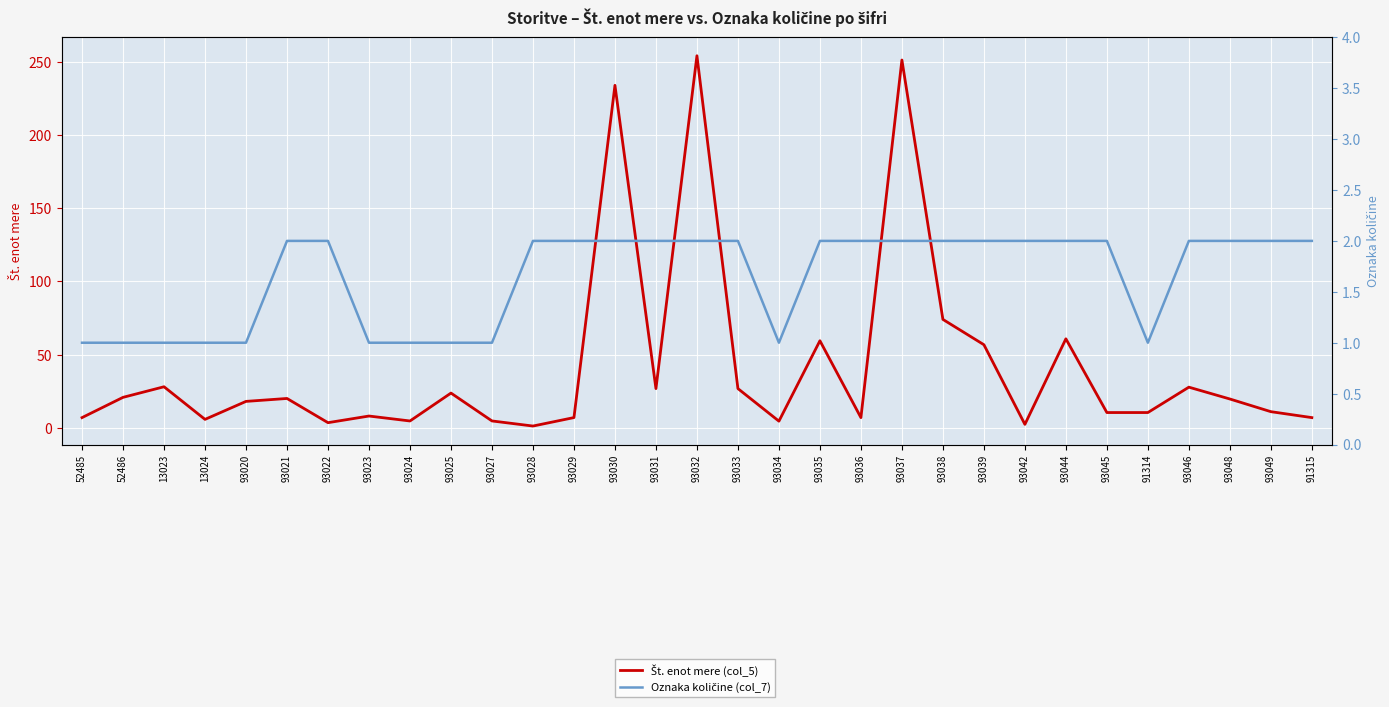

What is the total value across all series at 93036?

8.9